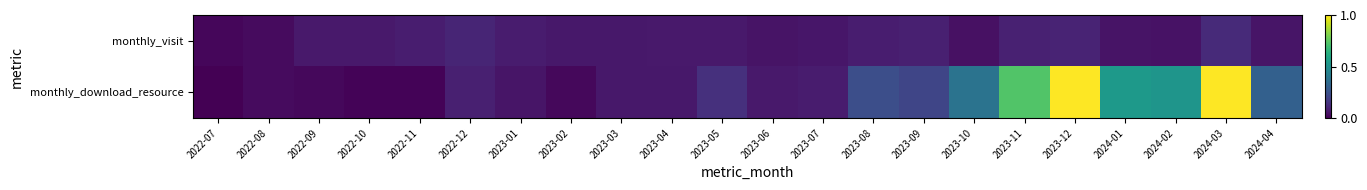

Which has a higher value, 2023-05 or 2024-04?

2023-05